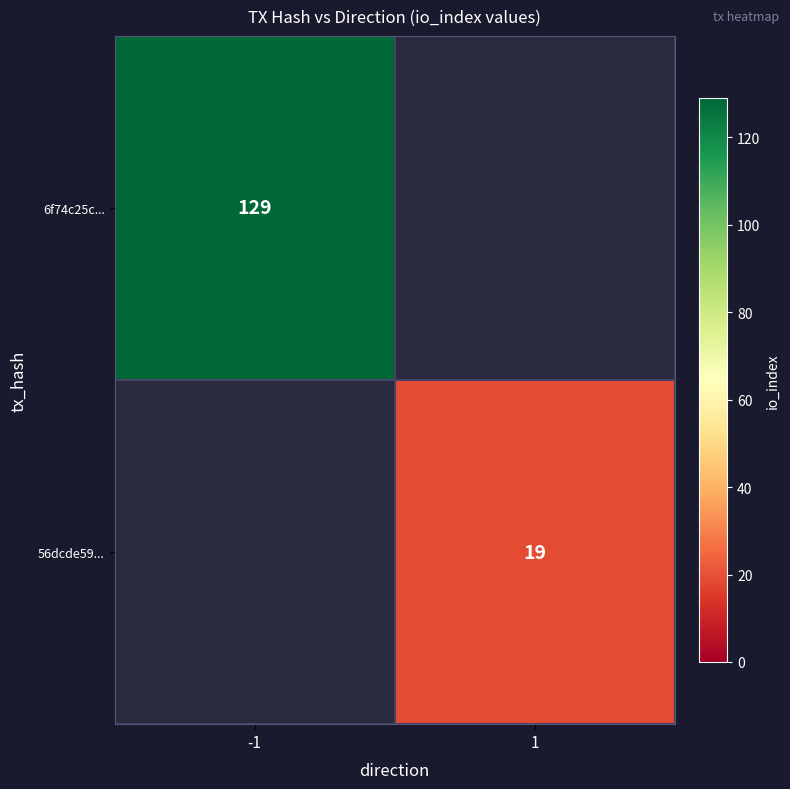

True or false: 56dcde59... has a value of 19 at 1.

True